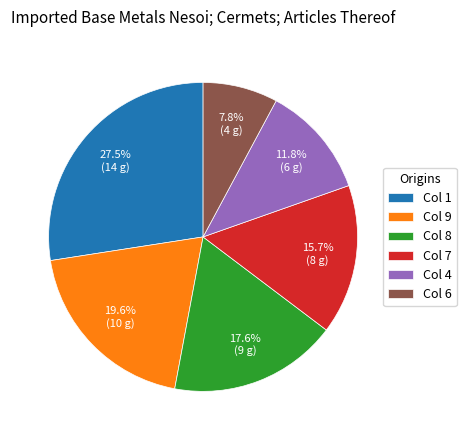

Which category has the biggest portion of the pie?

Col 1